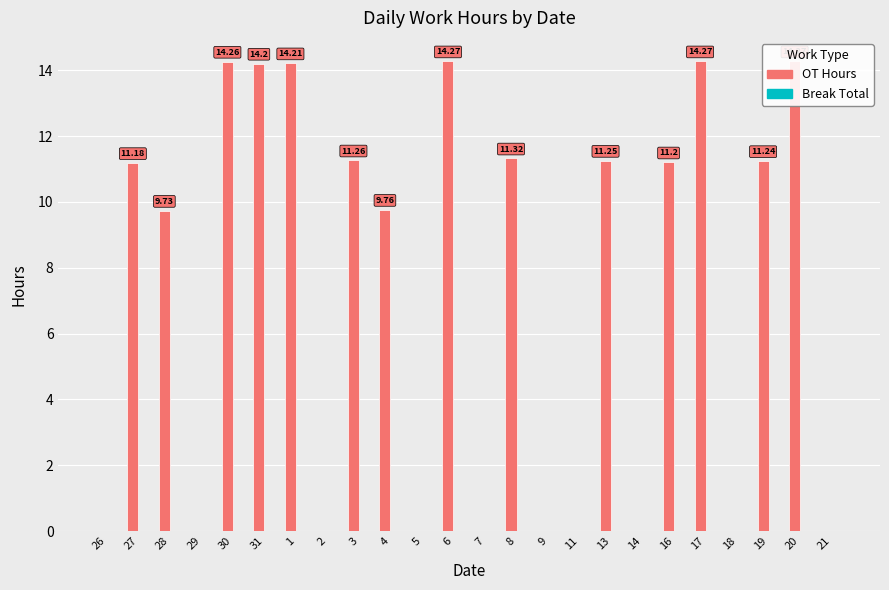

At which label does Break Total reach its minimum?

26